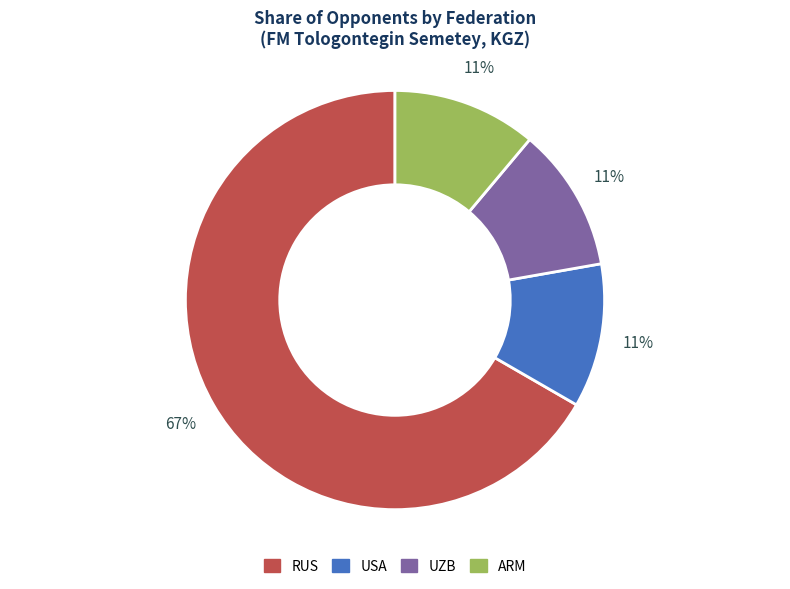

Is there any slice that represents more than half of the pie?

Yes